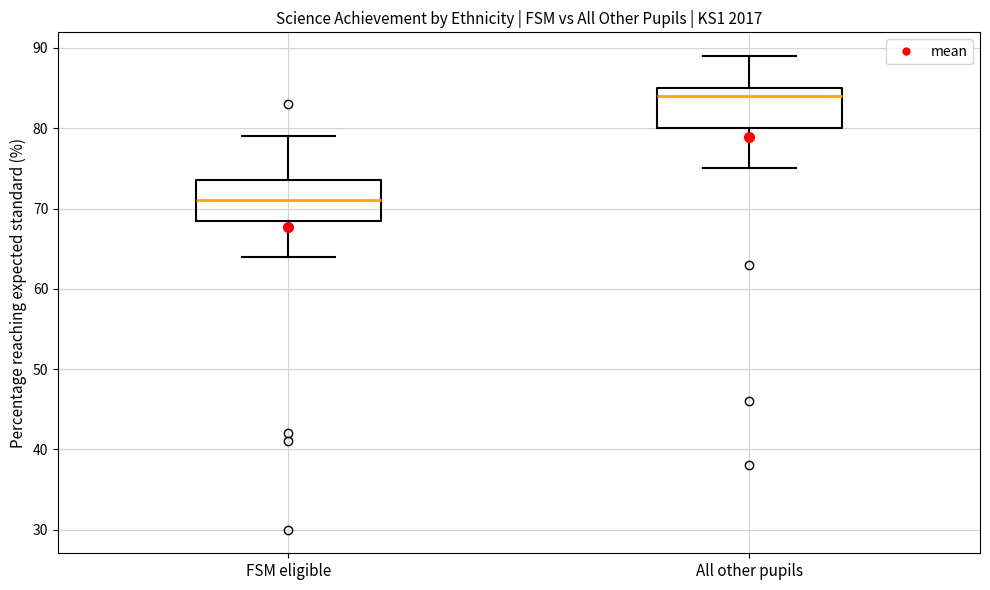

Where does the upper whisker of the box for FSM eligible end on the y-axis? The values are not printed on the chart, so give them approximately, as read against the axis.

79